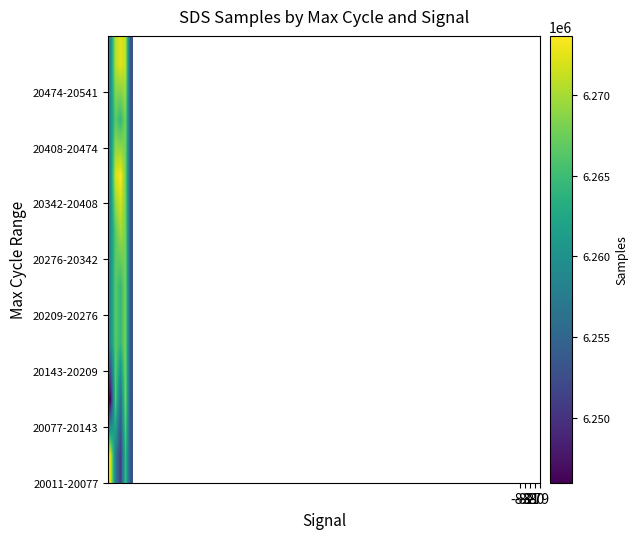

What is the minimum value shown in the chart?

6245976.0